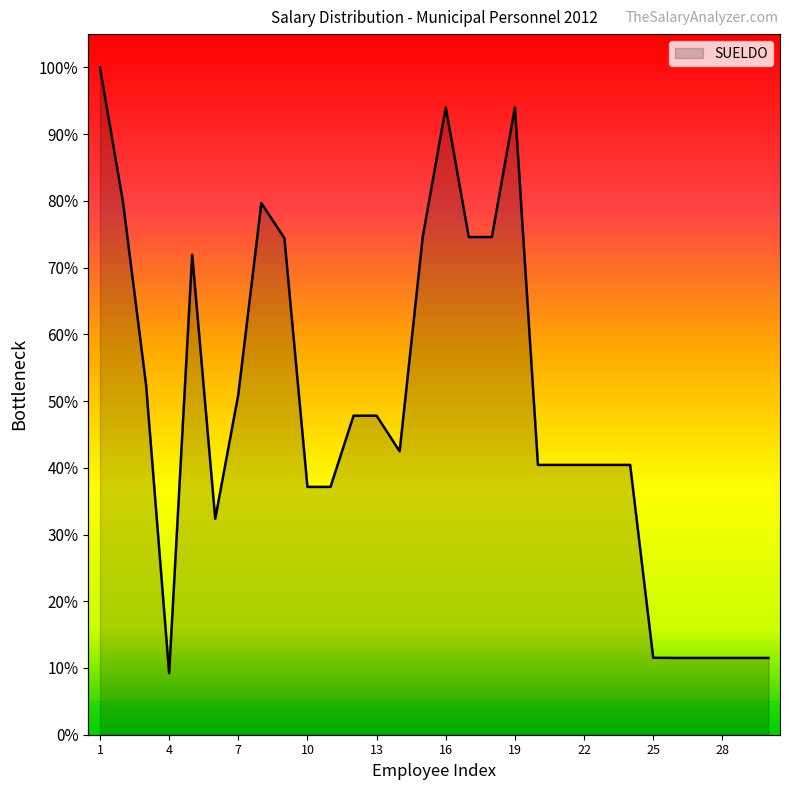

What is the change in value from 17 to 28?

-433166.0